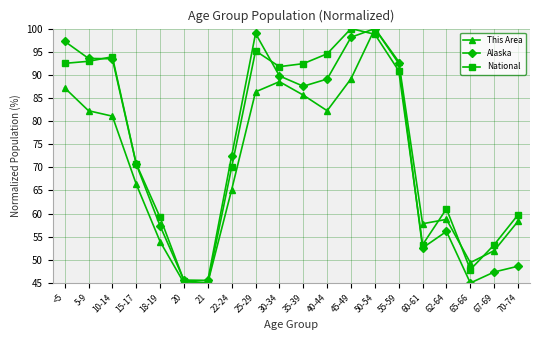

True or false: Alaska and National intersect in this chart.

True